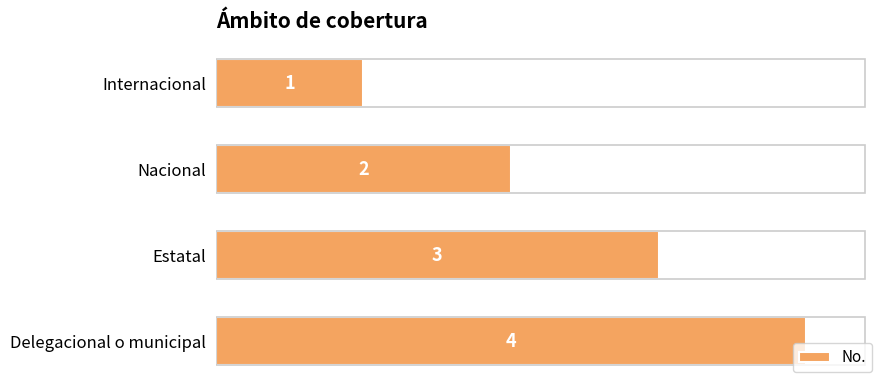

Count the number of data series in this chart.

1